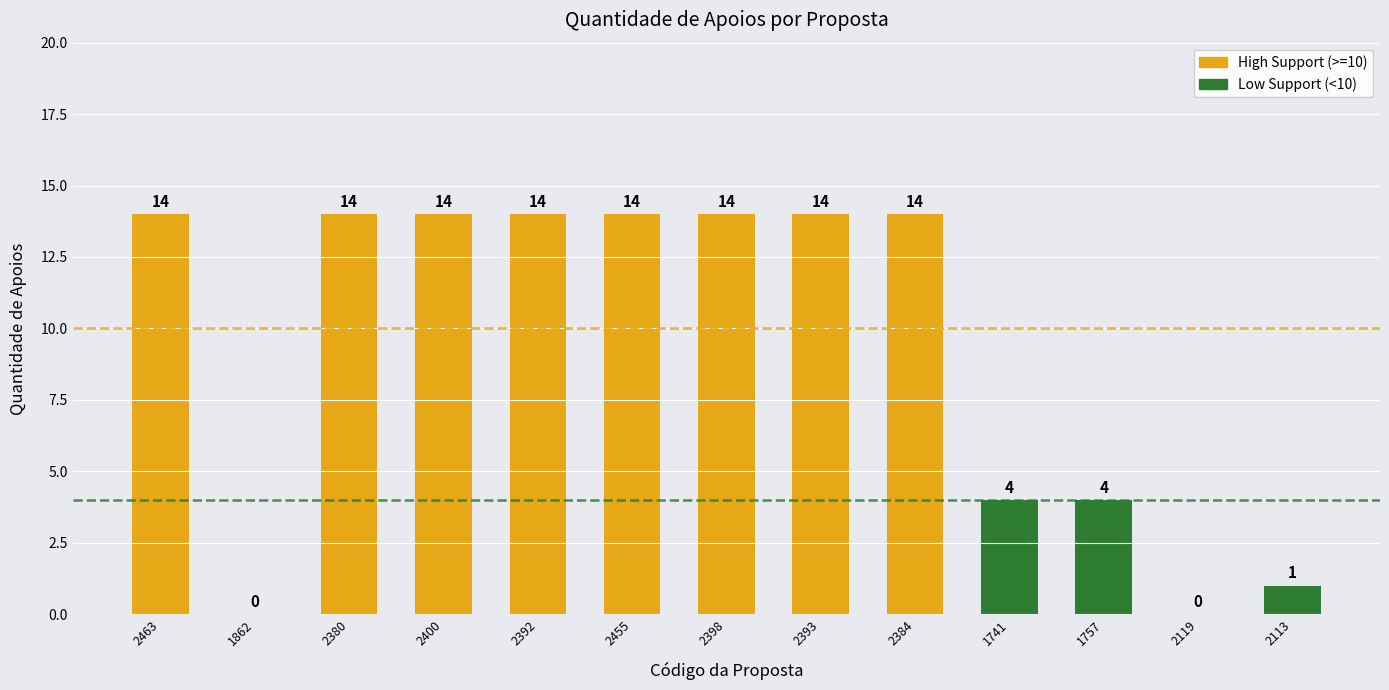

What is the difference between the maximum and minimum values?

14